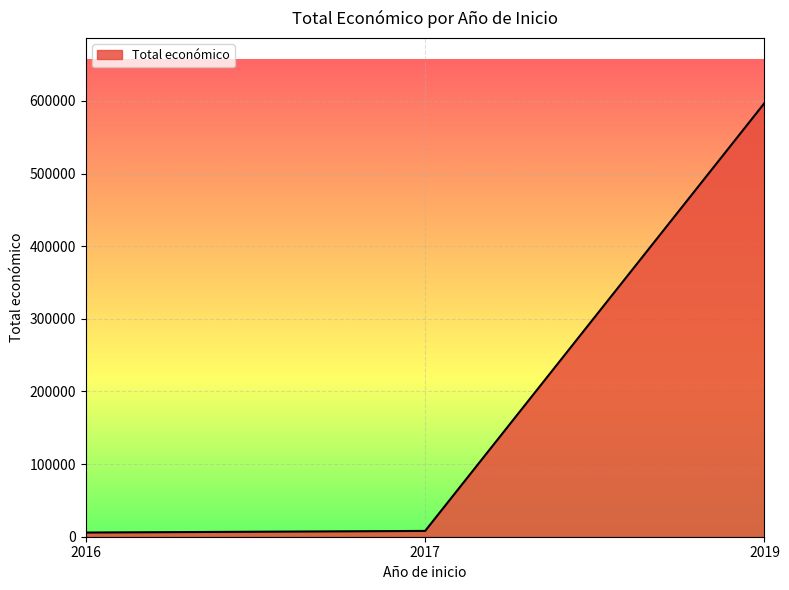

What is the maximum value shown in the chart?

597171